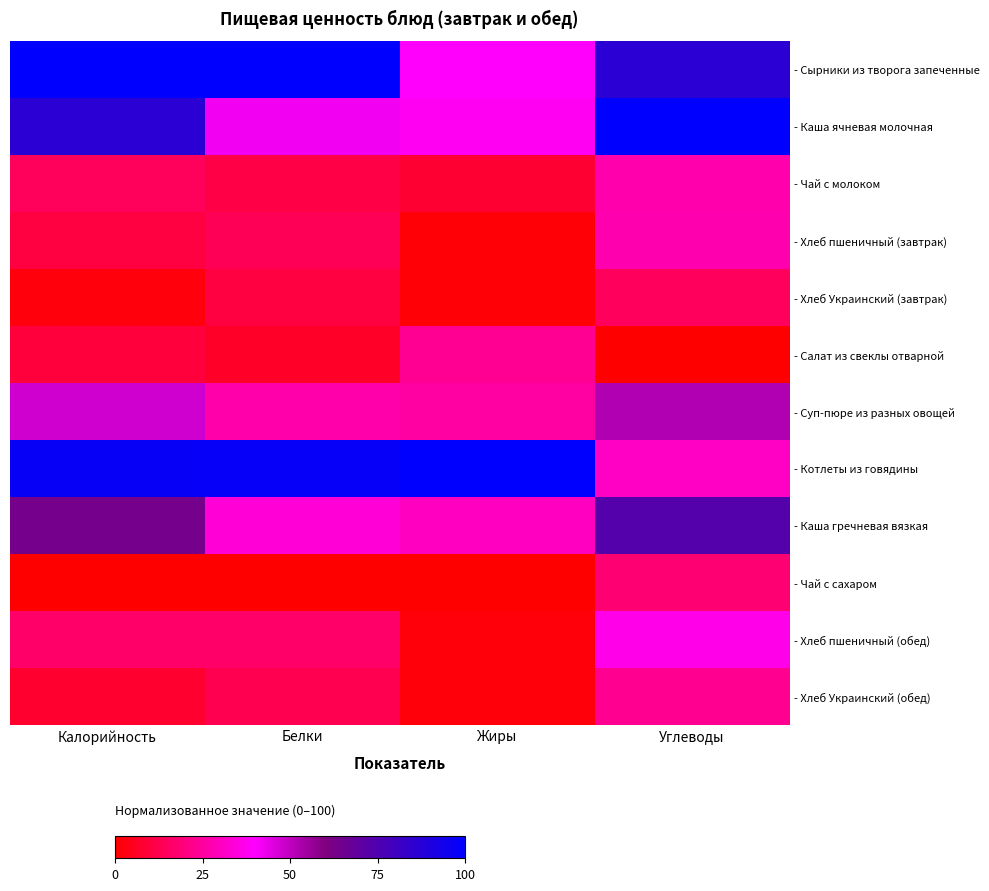

Which has a higher value, Углеводы or Жиры?

Углеводы